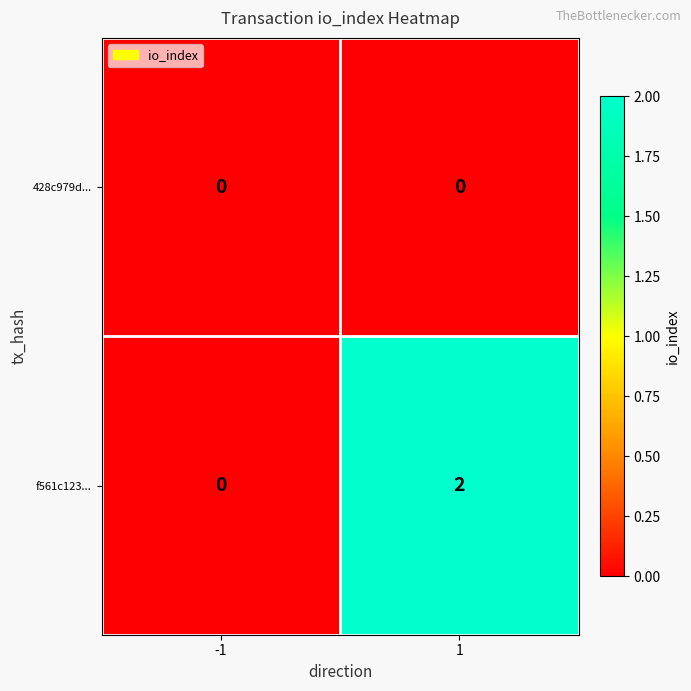

What is the difference between the highest and lowest values at 1?

2